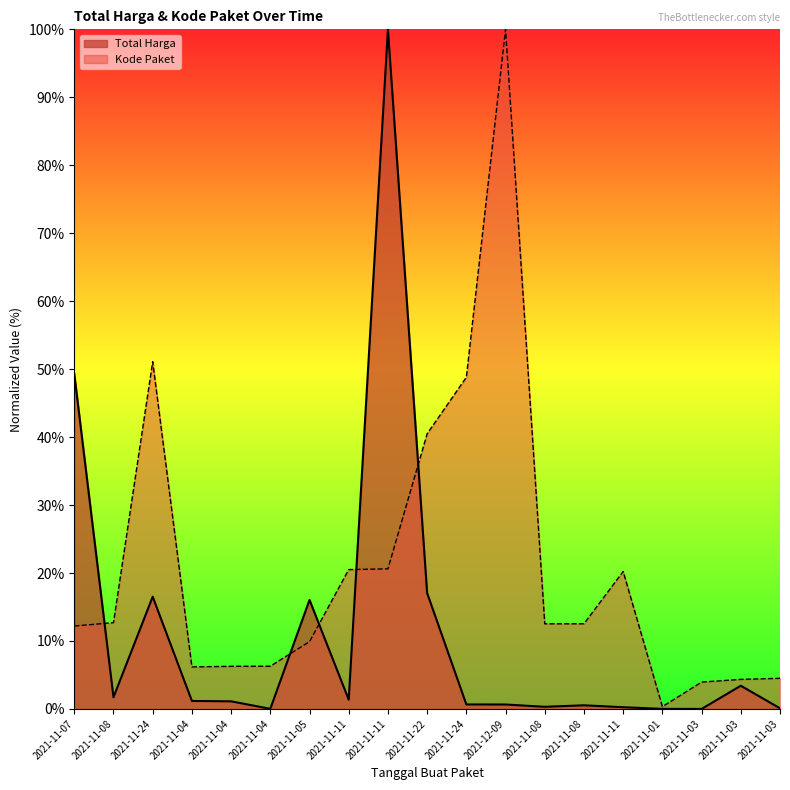

Rank the categories by Kode Paket value from highest to lowest.

2021-12-09, 2021-11-24, 2021-11-24, 2021-11-22, 2021-11-11, 2021-11-11, 2021-11-11, 2021-11-08, 2021-11-08, 2021-11-08, 2021-11-07, 2021-11-05, 2021-11-04, 2021-11-04, 2021-11-04, 2021-11-03, 2021-11-03, 2021-11-03, 2021-11-01